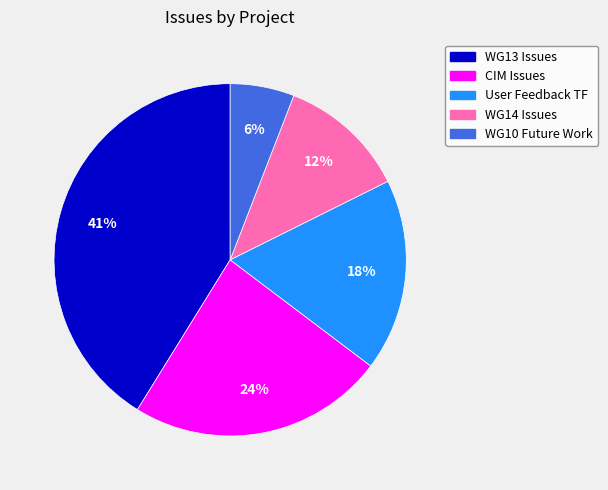

Count the number of slices in the pie.

5